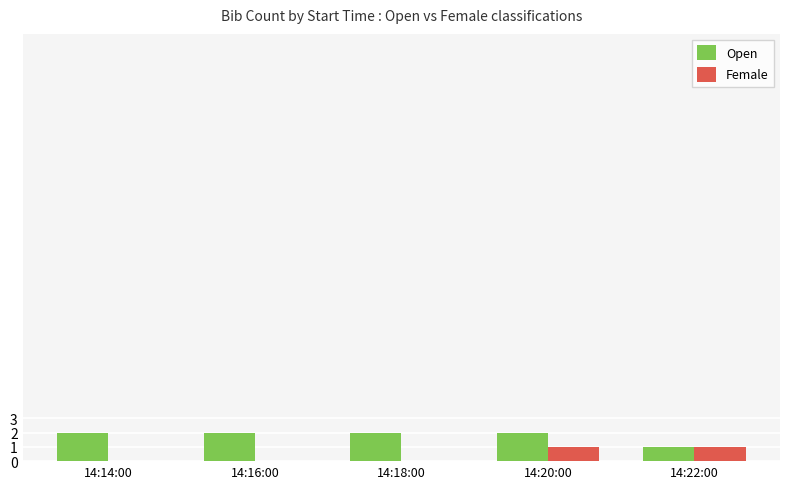

At which category is the sum across all series the highest?

14:20:00